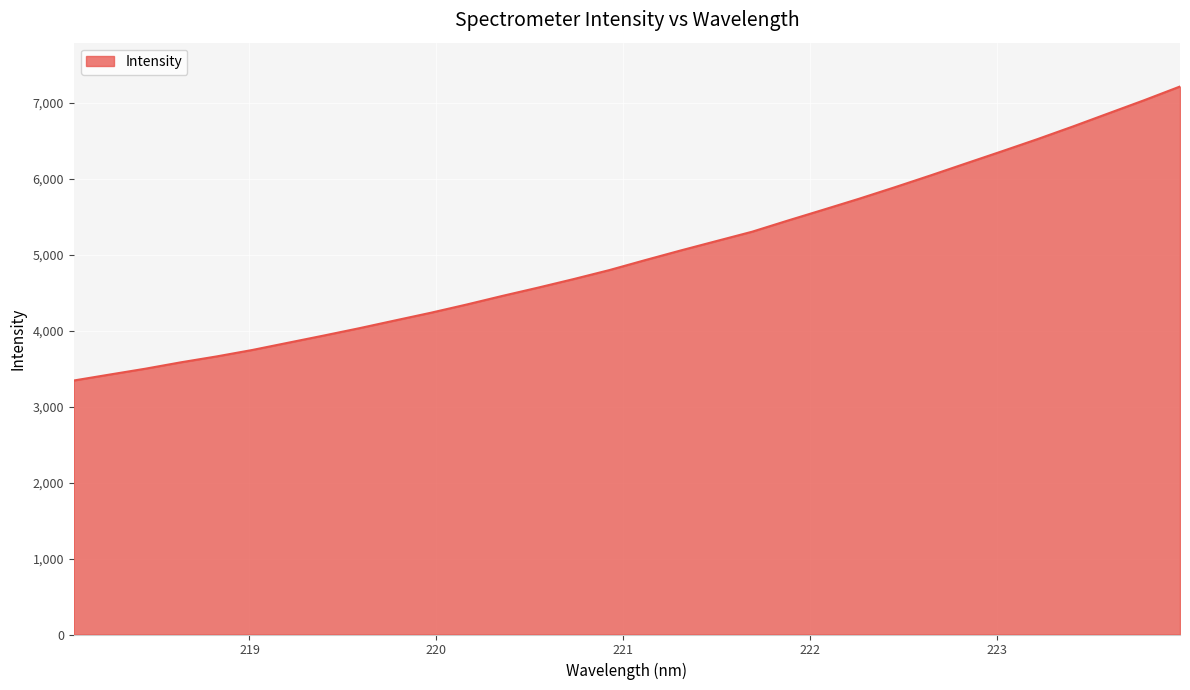

What is the maximum value shown in the chart?

7217.5